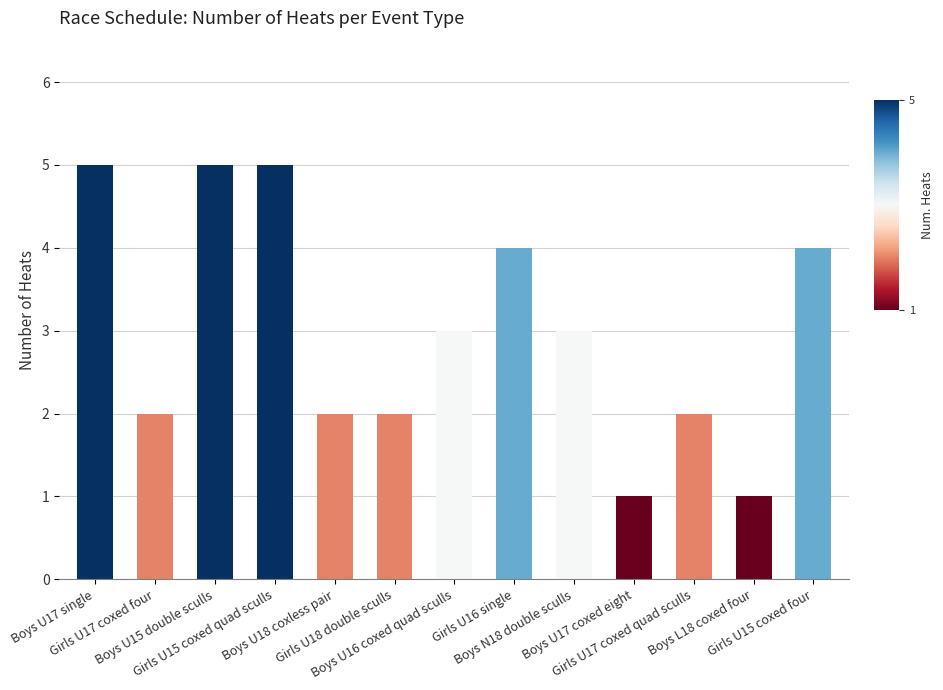

What is the sum of the values at Boys L18 coxed four and Boys U17 single?

6